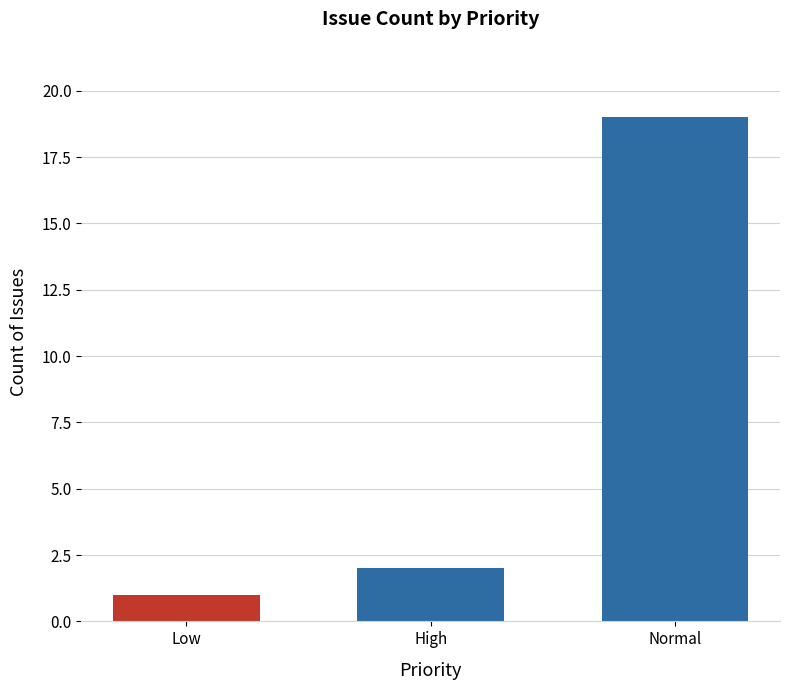

How many series are shown in this chart?

1